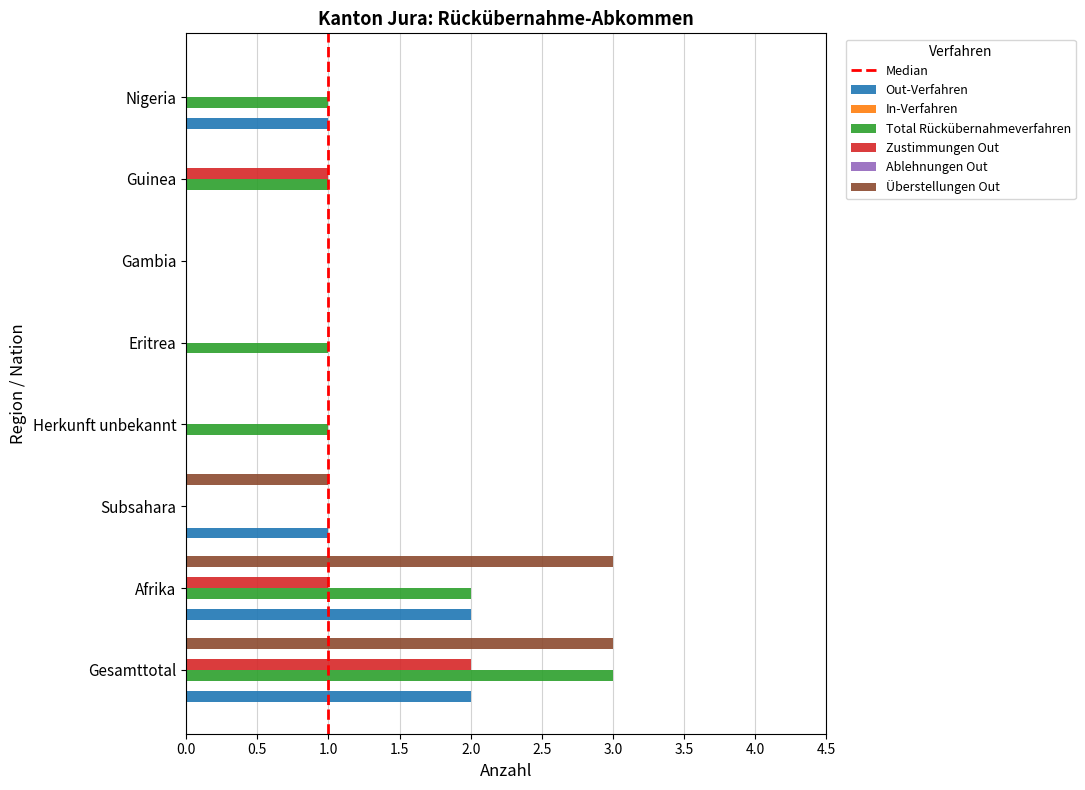

How many bars are there in each group?

6